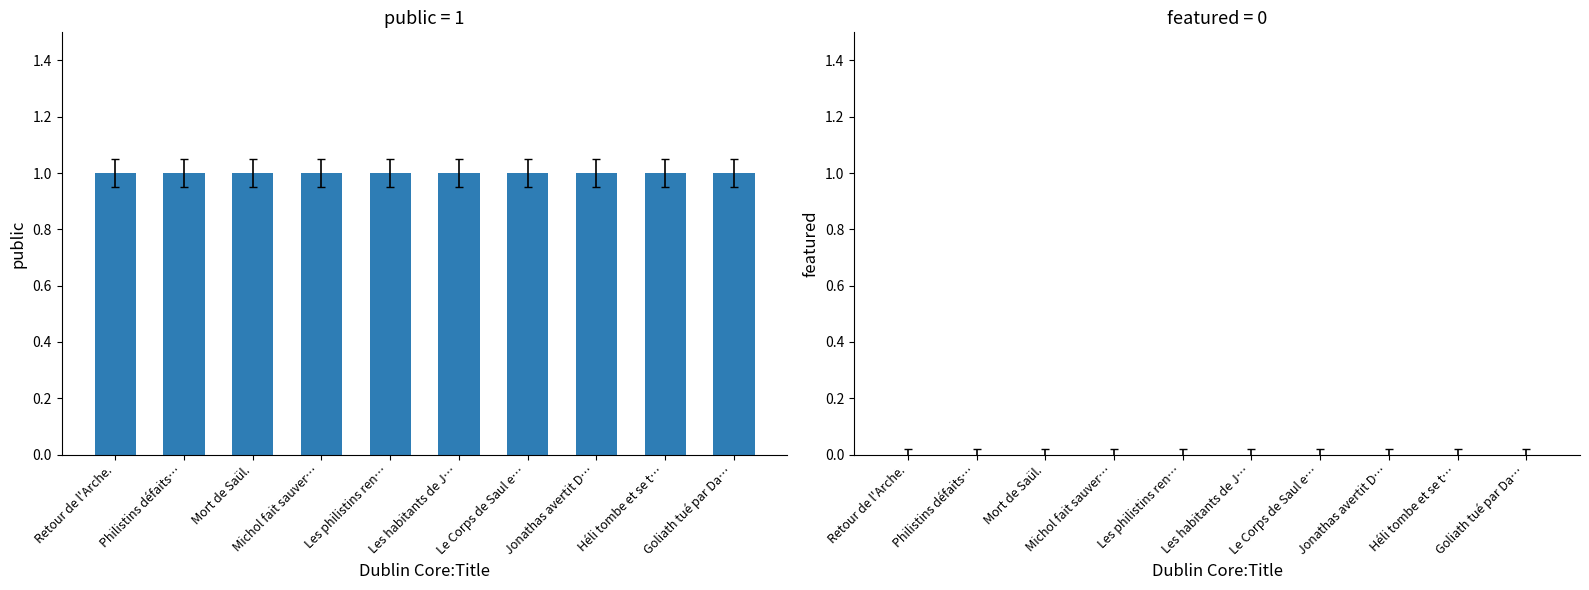

List the series in order of their peak value, lowest first.

featured, public